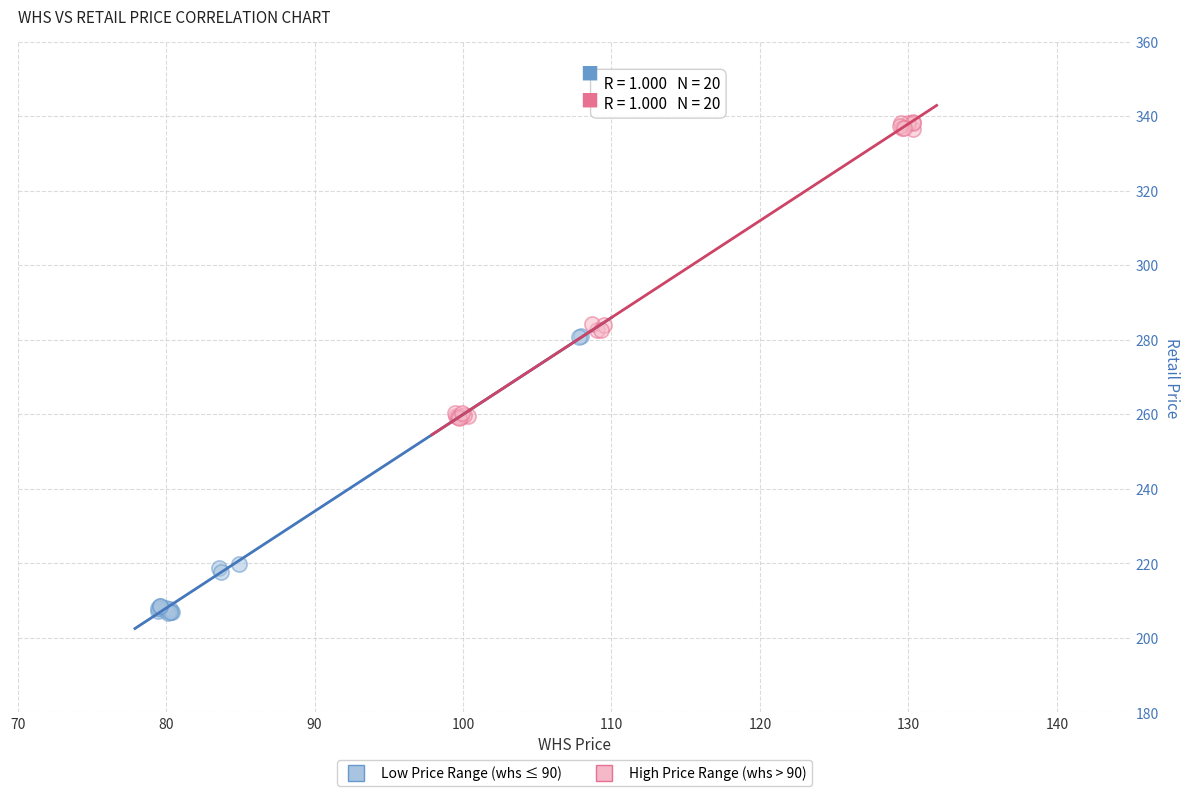

Which series reaches the maximum Y coordinate?

High Price Range (whs > 90)